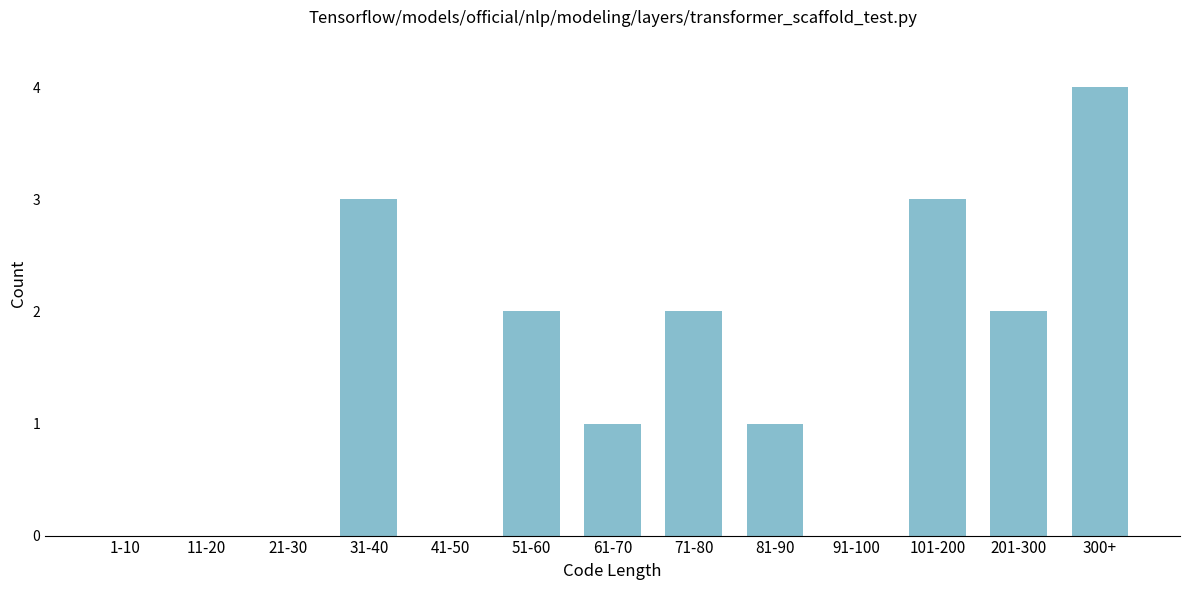

Reading right to left, what are all the values shown in this chart?

300+=4	201-300=2	101-200=3	91-100=0	81-90=1	71-80=2	61-70=1	51-60=2	41-50=0	31-40=3	21-30=0	11-20=0	1-10=0